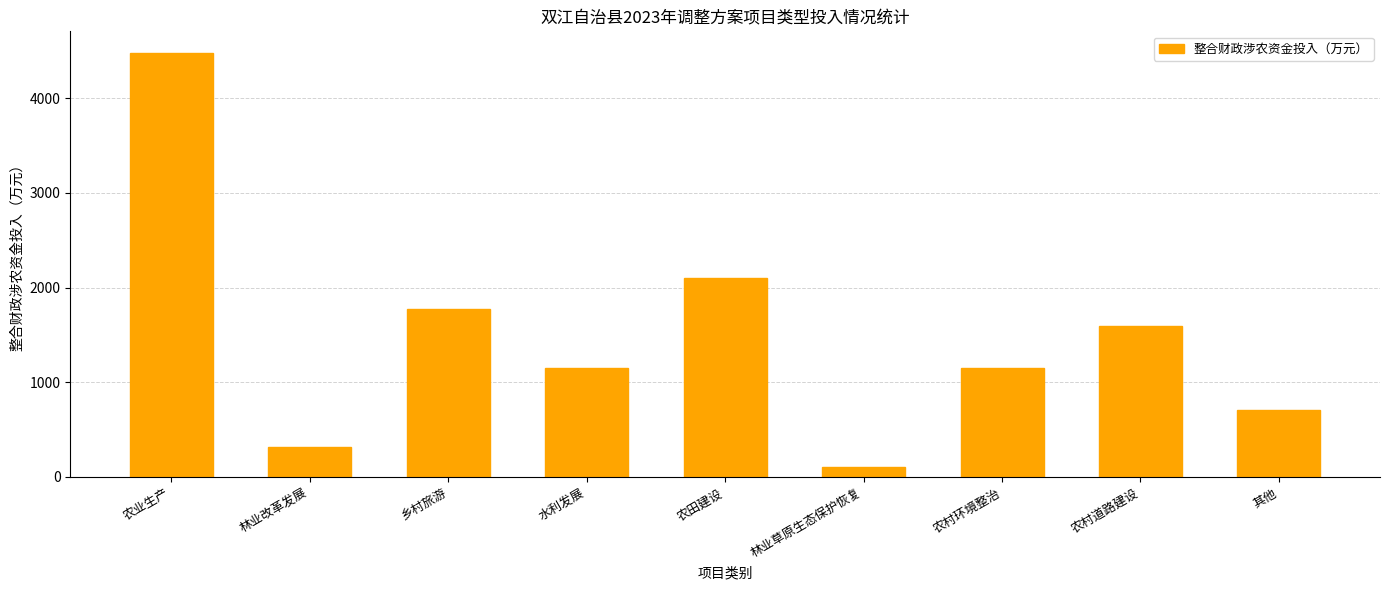

The value at 乡村旅游 is 1770.0. True or false?

True